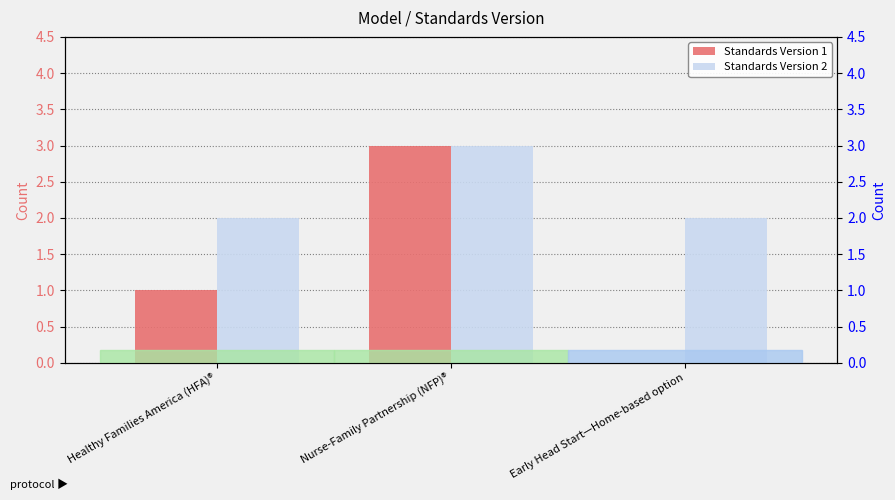

Which series has the largest total across all categories?

Standards Version 2